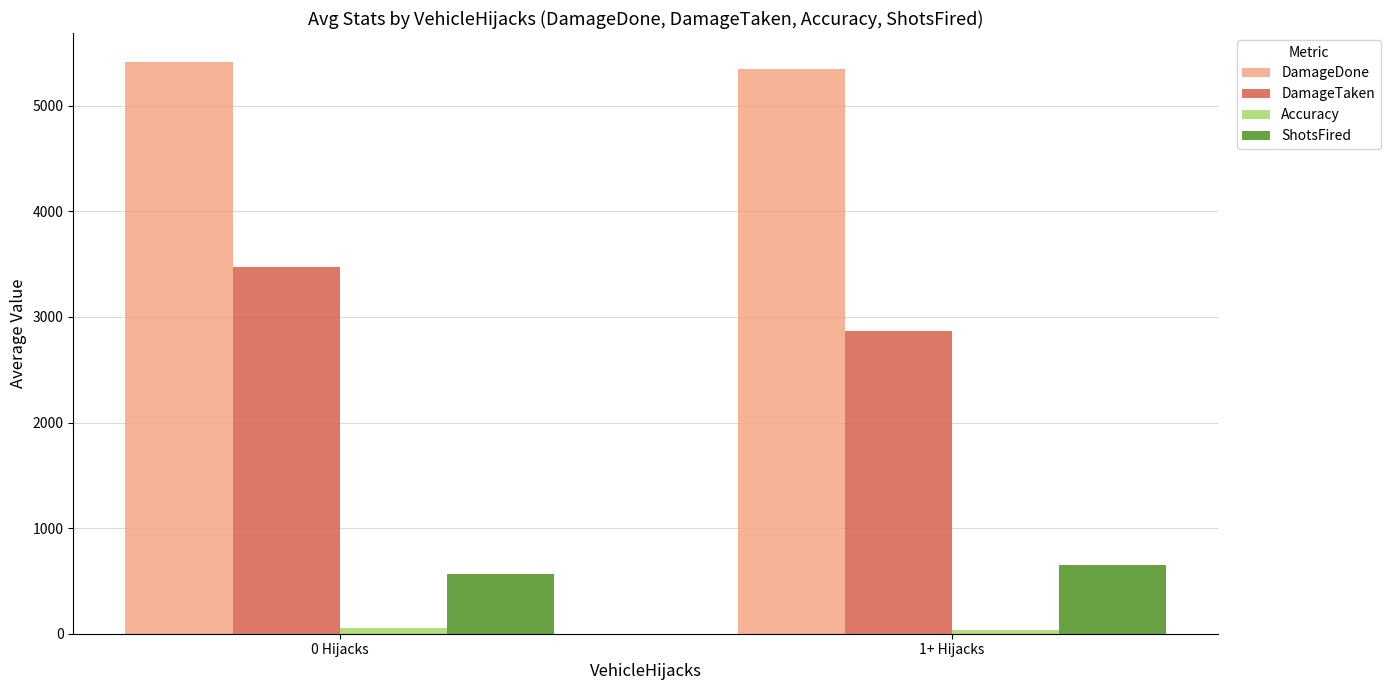

What is the sum of the ShotsFired values at 1+ Hijacks and 0 Hijacks?

1218.7